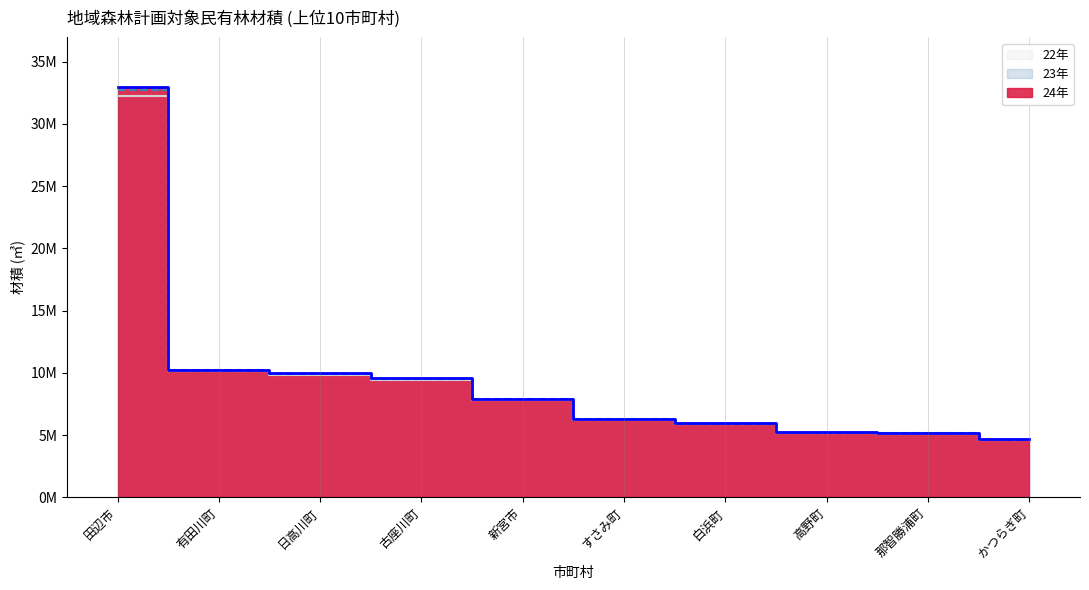

True or false: 24年 and 22年 intersect in this chart.

False